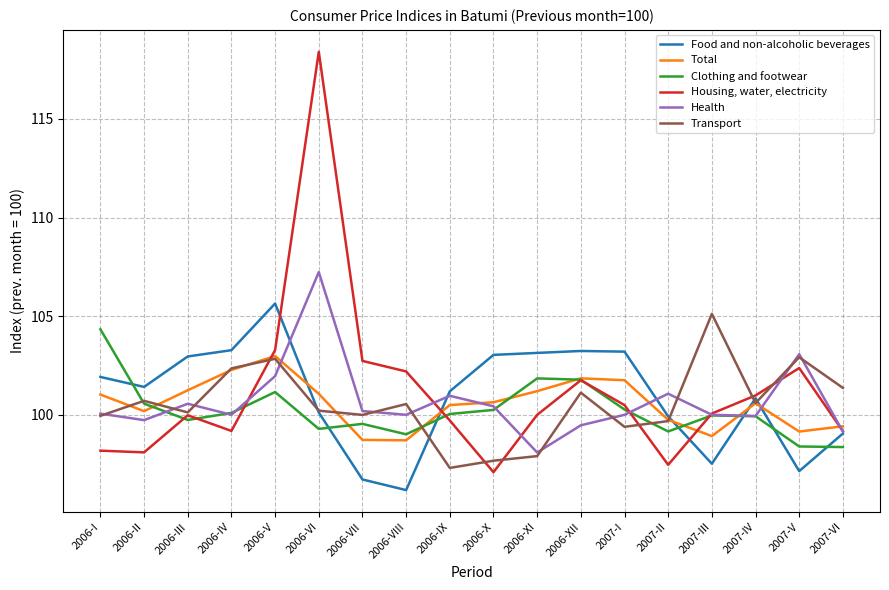

Is this an area chart (filled region under the line)?

No